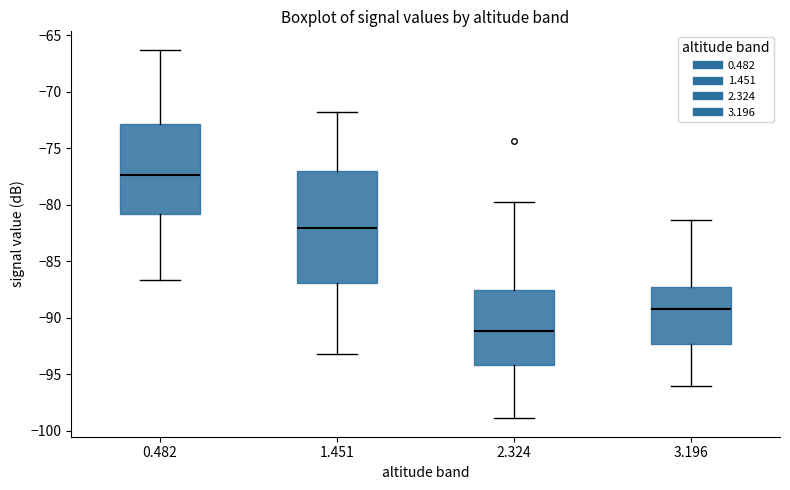

Which box has the lowest median line?

2.324